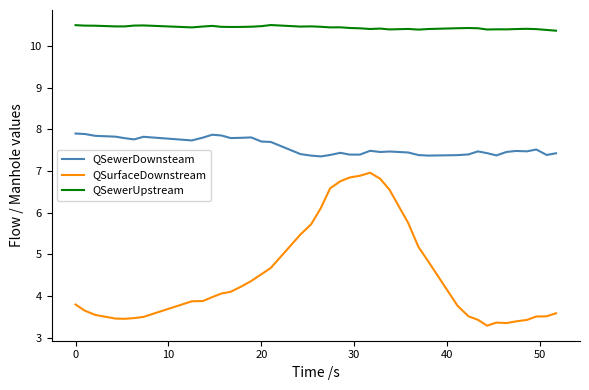

What is the smallest value displayed?

3.3